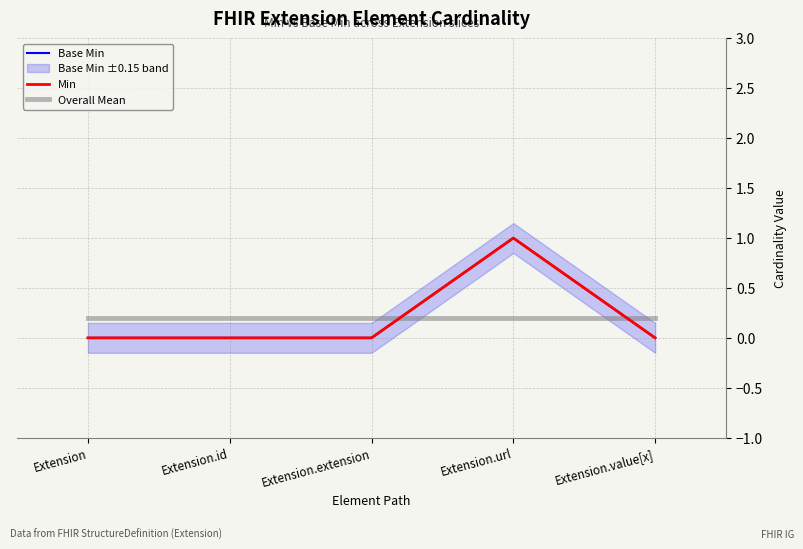

The value of Min at Extension.value[x] is 0.0. True or false?

True